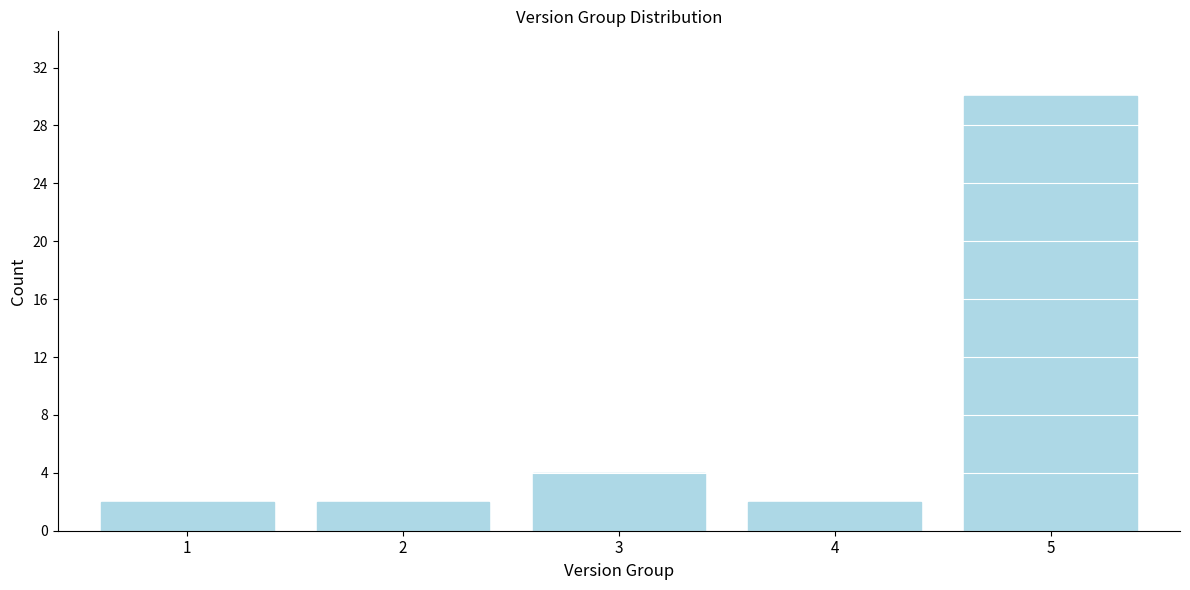

Reading right to left, extract all data points from this chart.

30	2	4	2	2